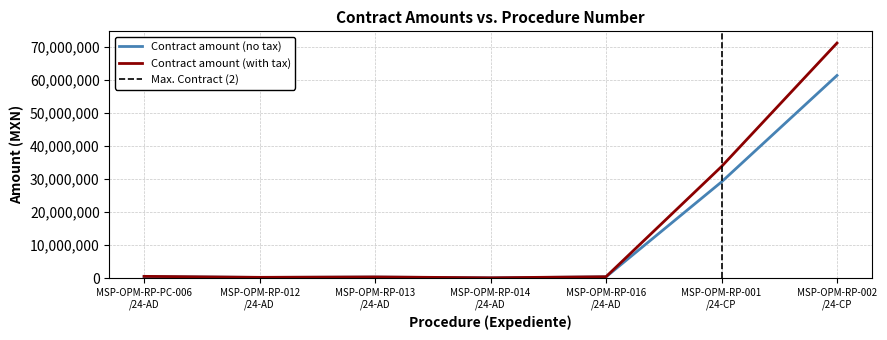

What is the highest value of the Contract amount (with tax) series?

71110902.0